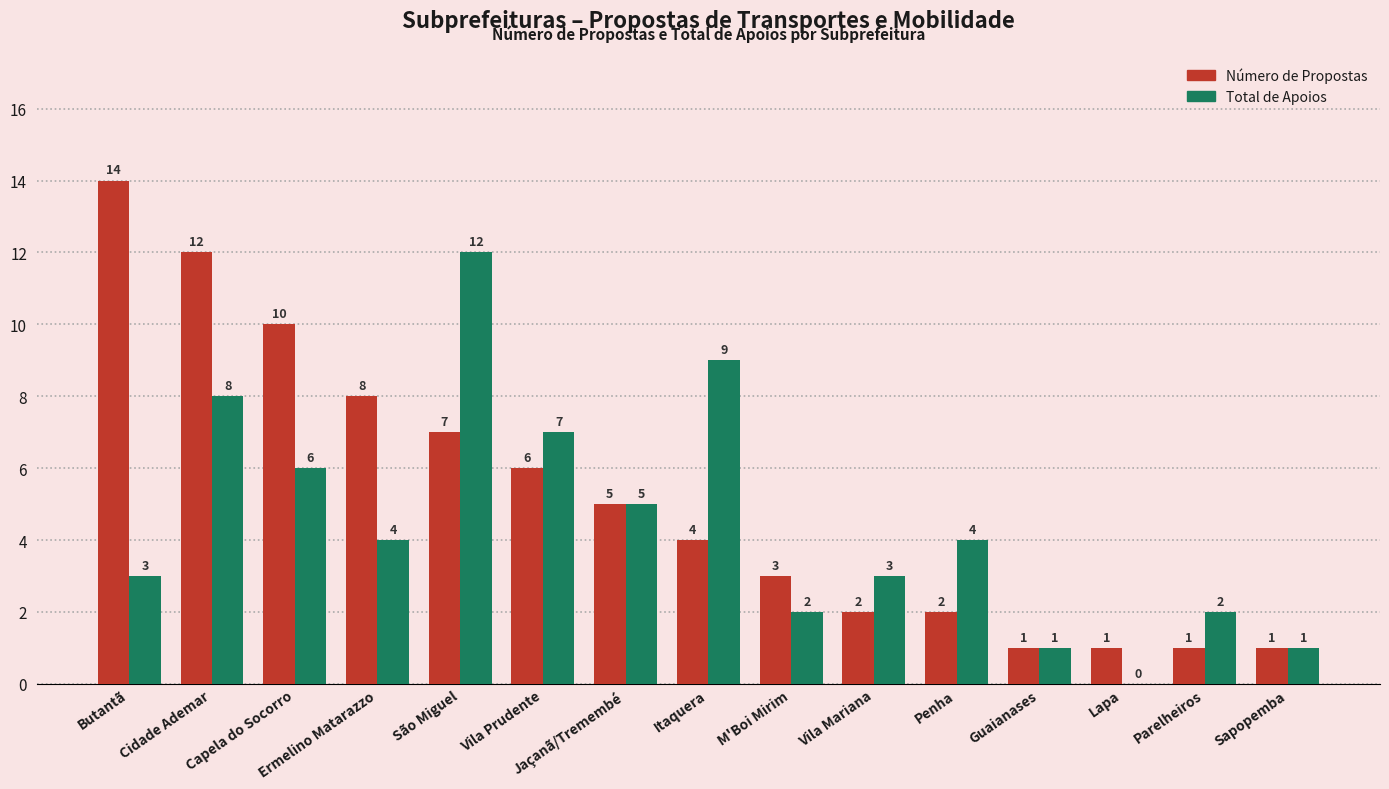

At which category is the sum across all series the highest?

Cidade Ademar